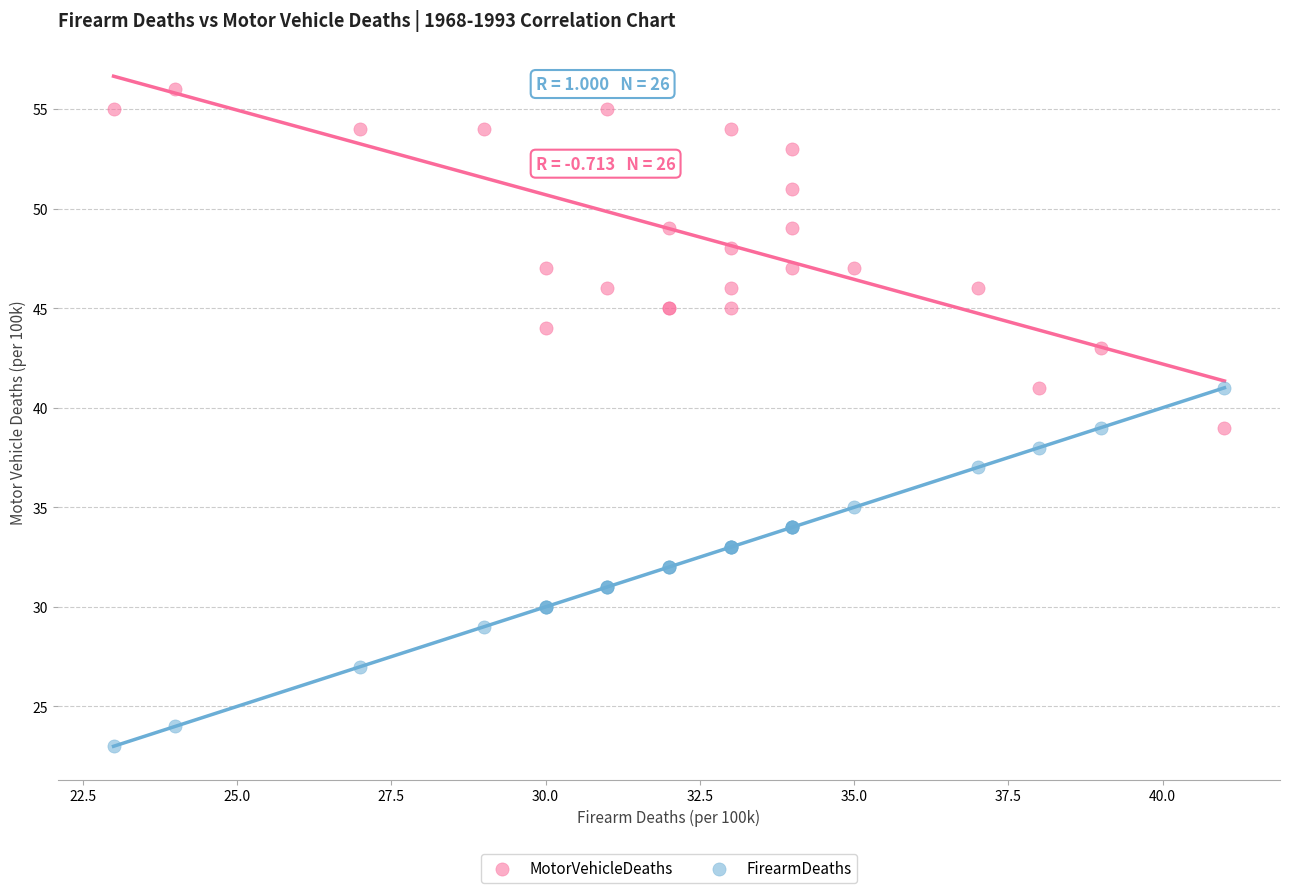

Which series has the widest spread of Y values?

FirearmDeaths